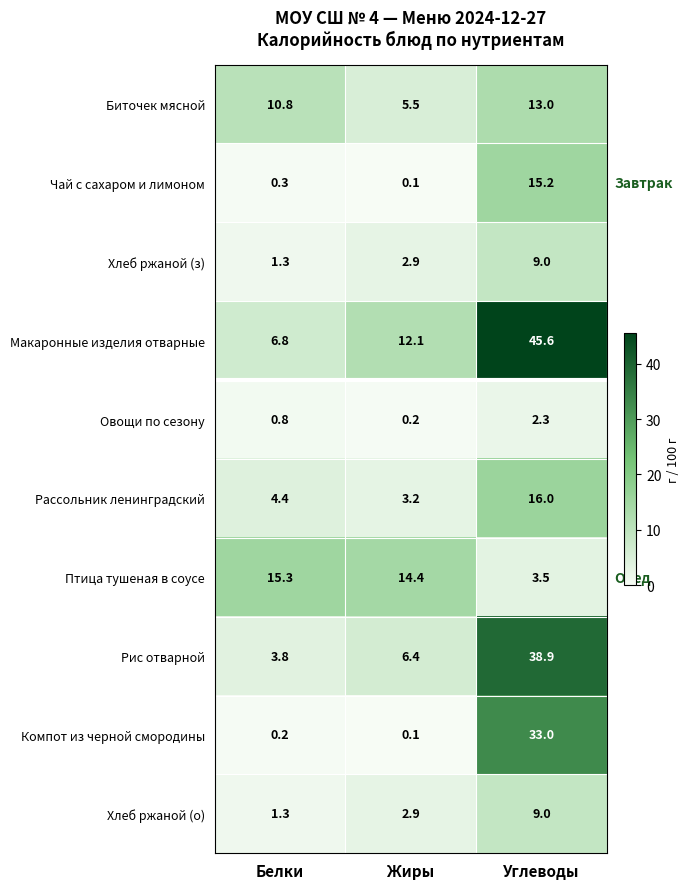

How many distinct data groups are displayed?

10